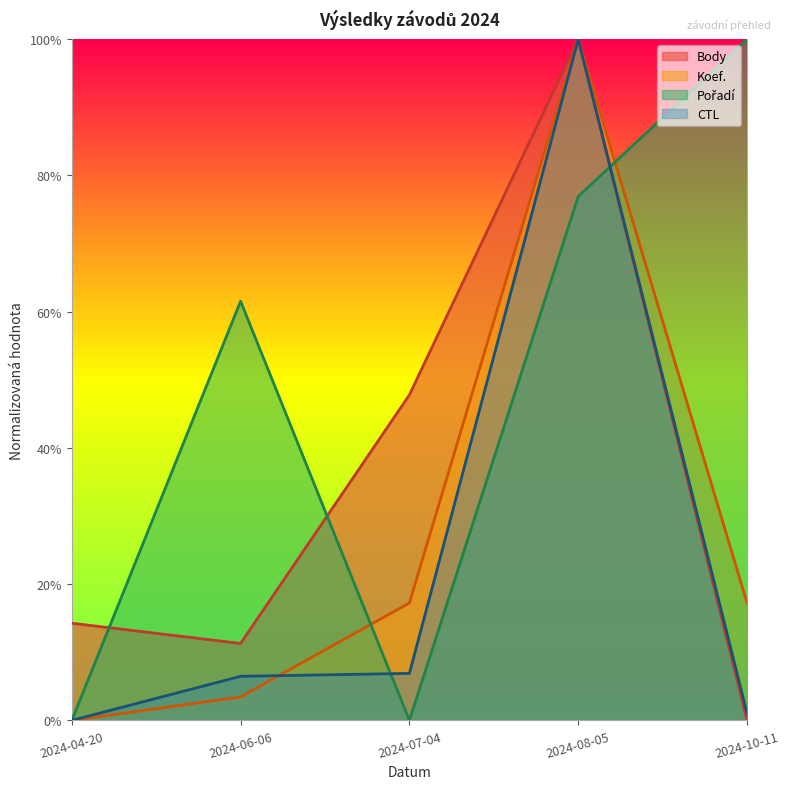

Is the value of Body at 2024-06-06 greater than the value of Koef. at 2024-06-06?

Yes